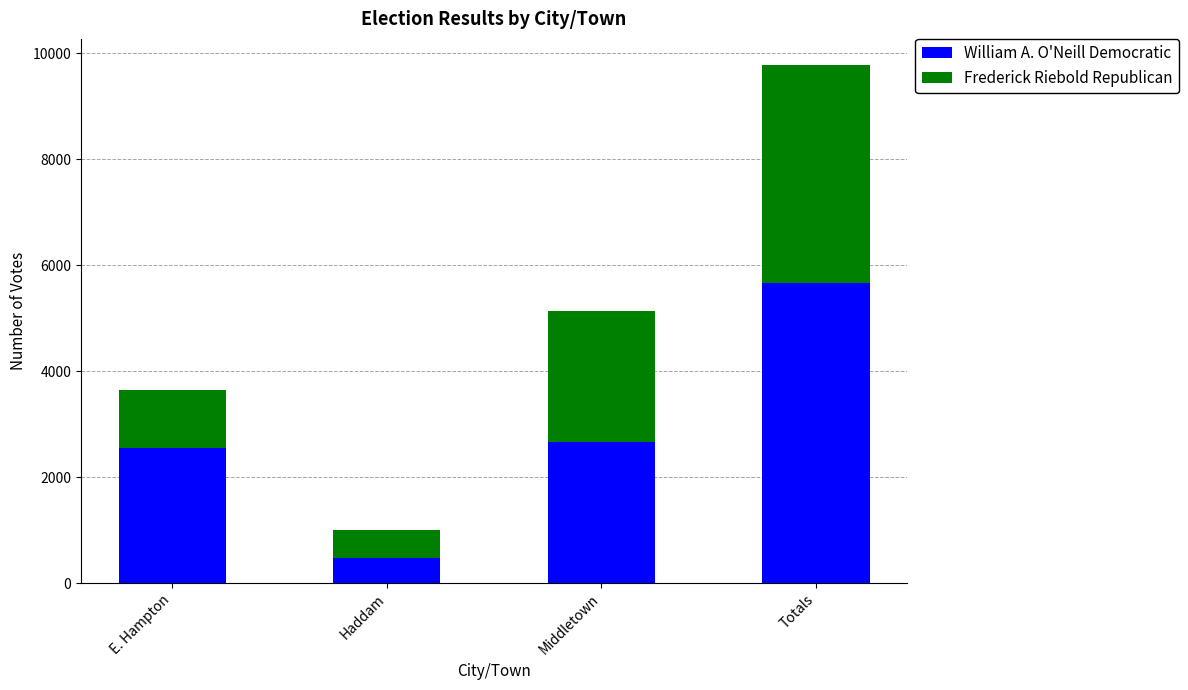

At which category is the sum across all series the highest?

Totals